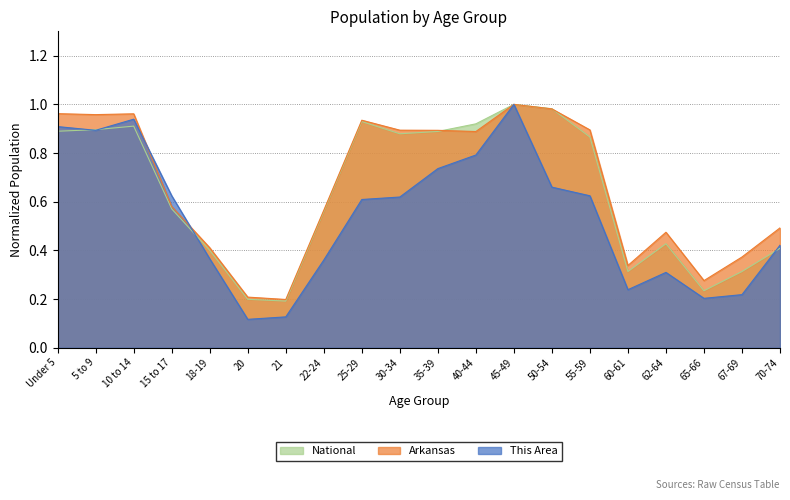

How many lines are shown in the chart?

3